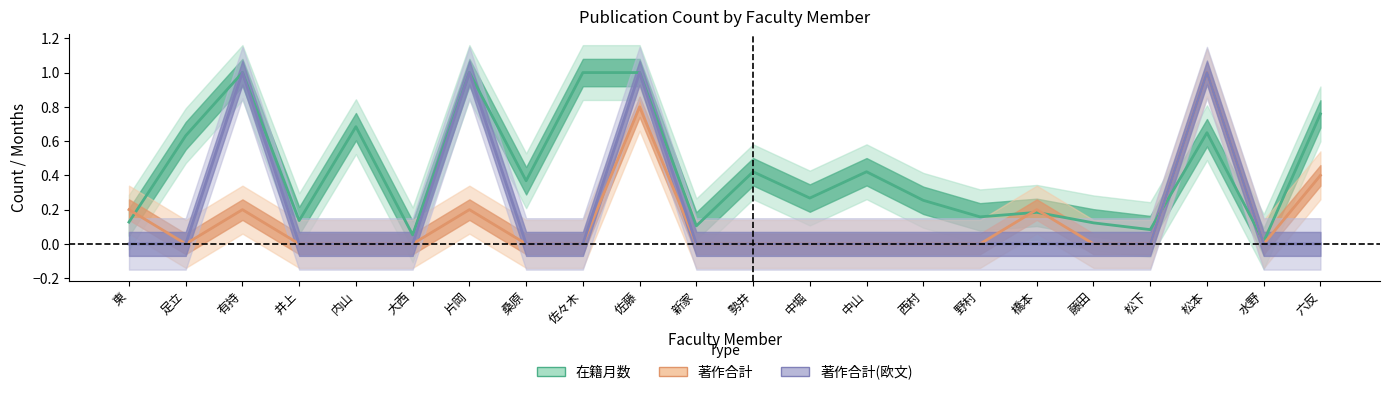

Where is the first local minimum for 在籍月数?

井上